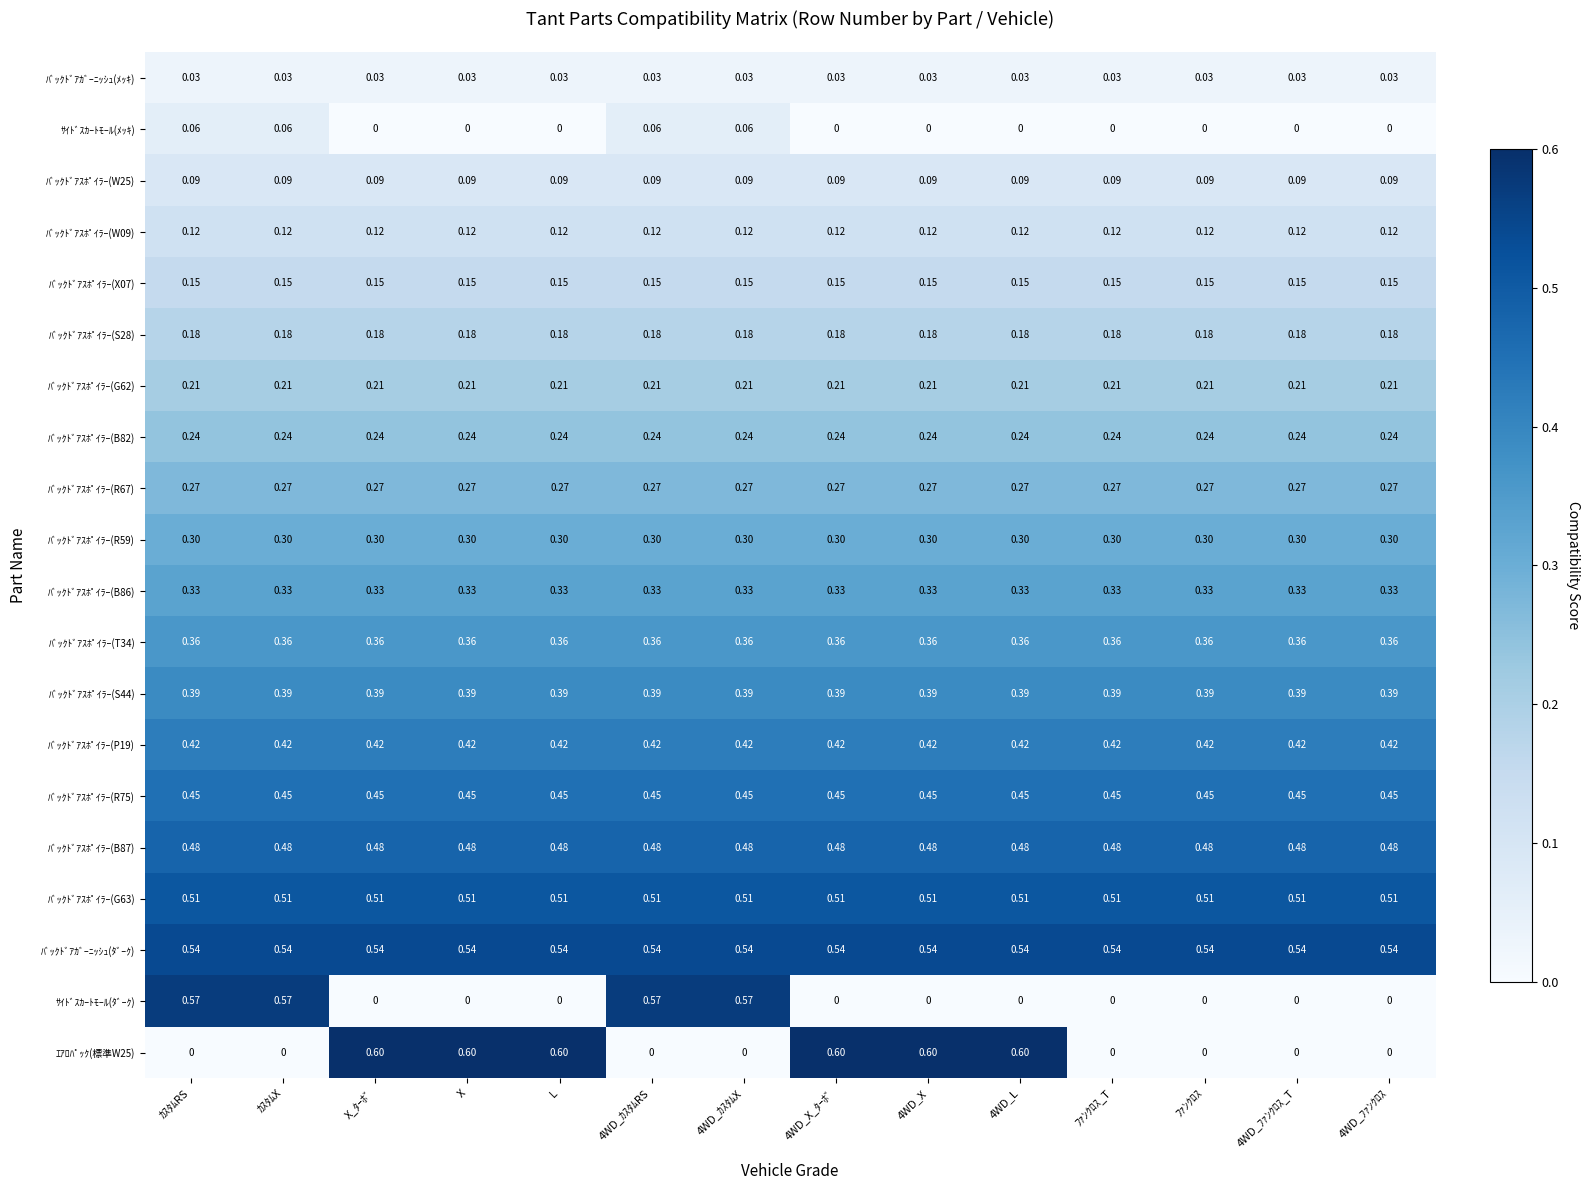

Is the value of ｻｲﾄﾞｽｶｰﾄﾓｰﾙ(ﾒｯｷ) at 4WD_X_ﾀｰﾎﾞ greater than the value of ﾊﾞｯｸﾄﾞｱｽﾎﾟｲﾗｰ(S44) at L?

No